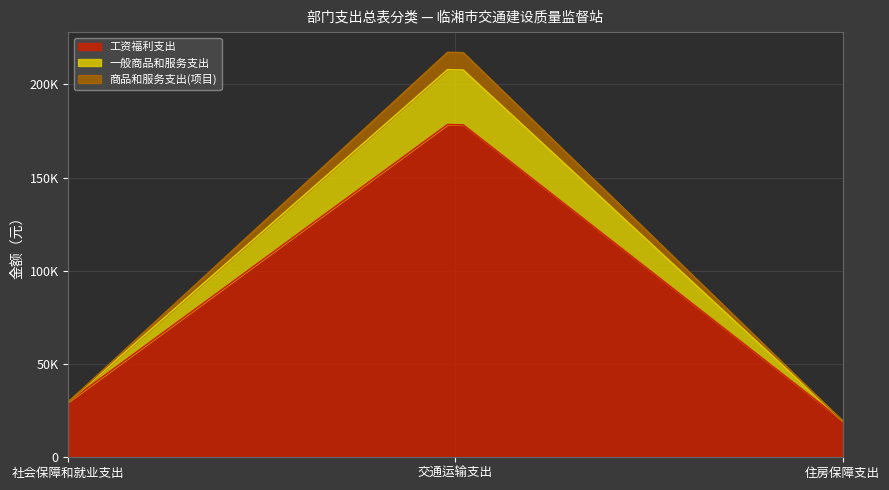

What are all the series names shown in the legend?

工资福利支出, 一般商品和服务支出, 商品和服务支出(项目)